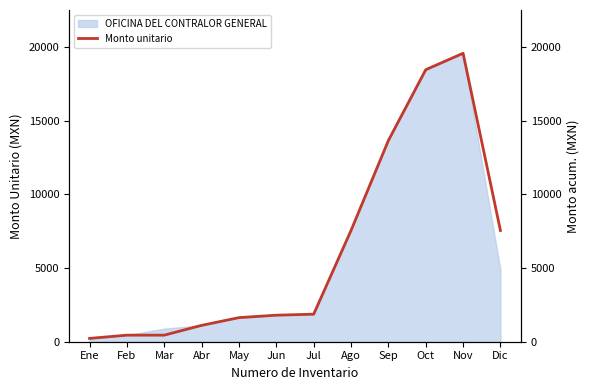

Reading left to right, what are all the values shown in this chart?

225	445	445	1110	1635	1800	1869	7550	13653	18458	19575	7550